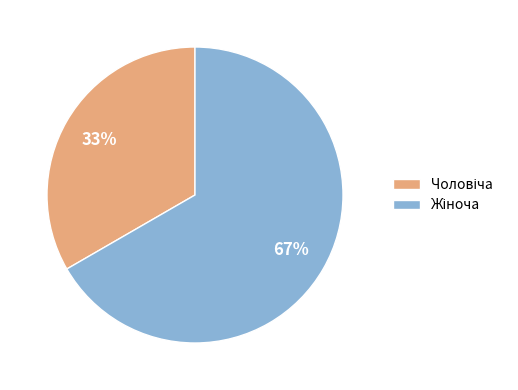

To the nearest percent, what is the average slice percentage?

50%